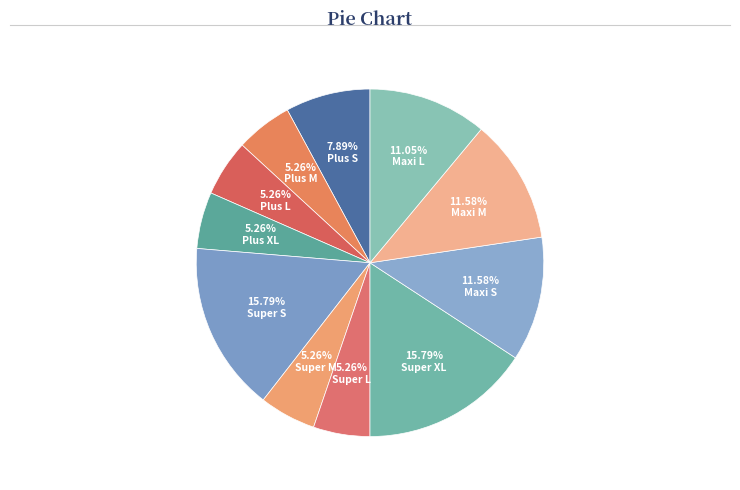

To the nearest percent, what is the difference between the largest and smallest slice percentages?

11%